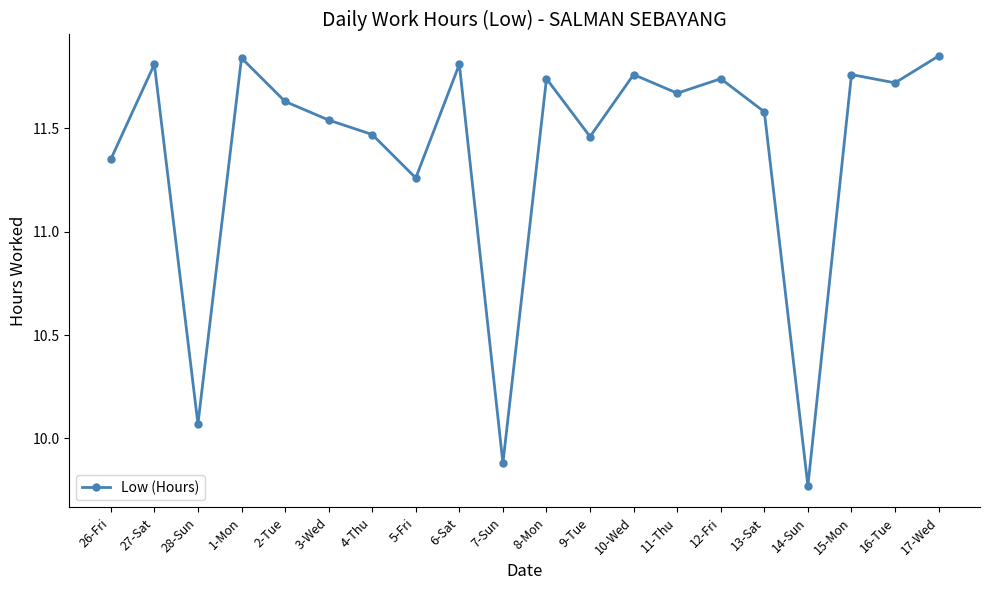

What is the difference between the maximum and second lowest values?

2.0